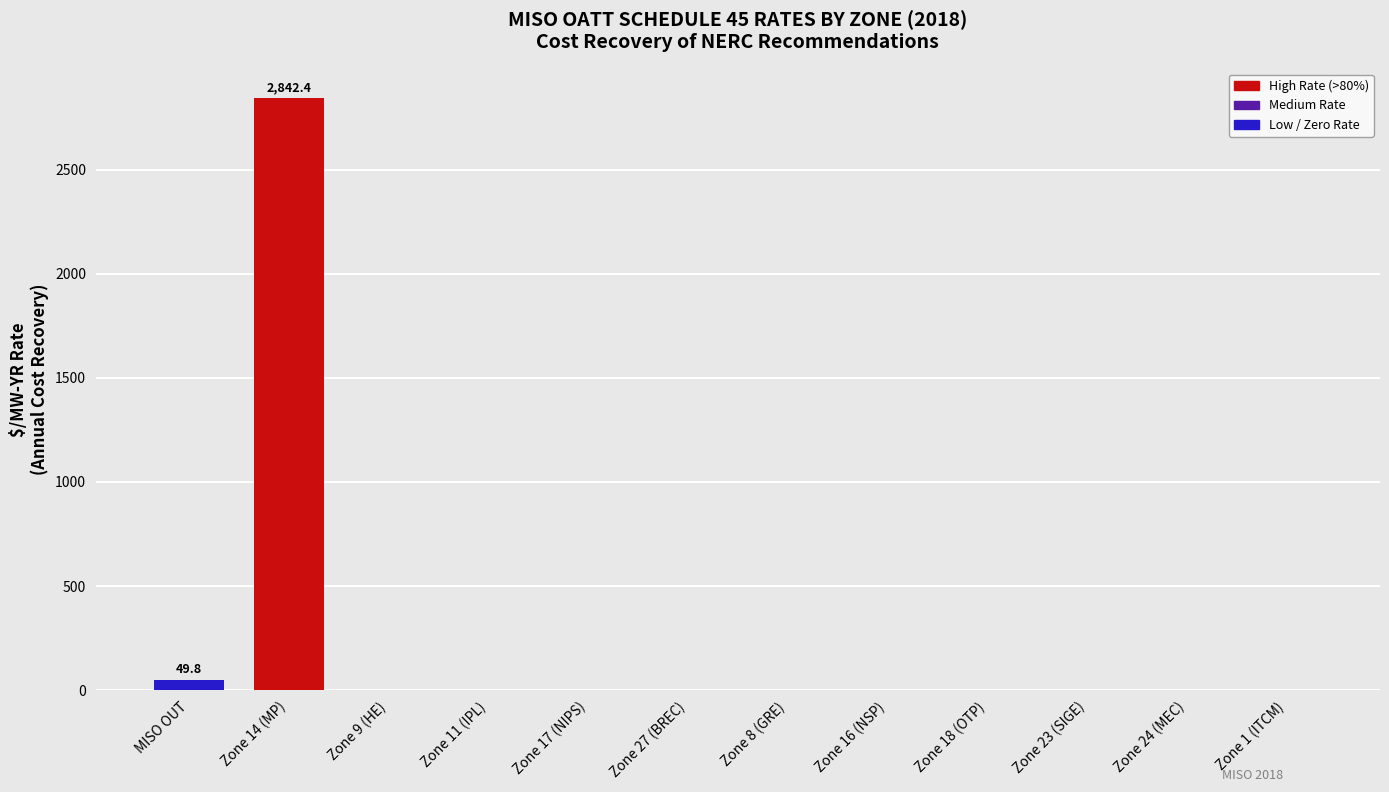

The value at Zone 16 (NSP) is -1563.6. True or false?

False